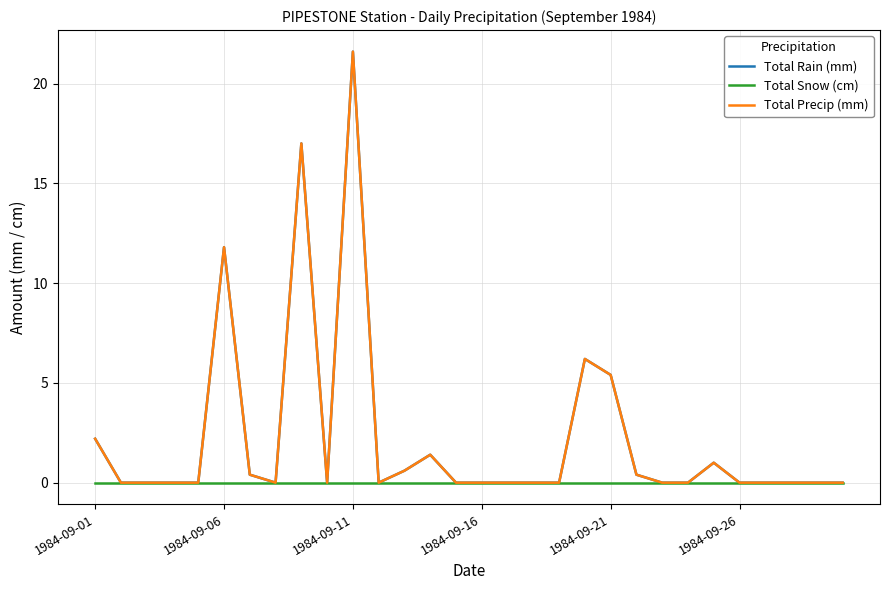

Does the chart have visible grid lines?

Yes